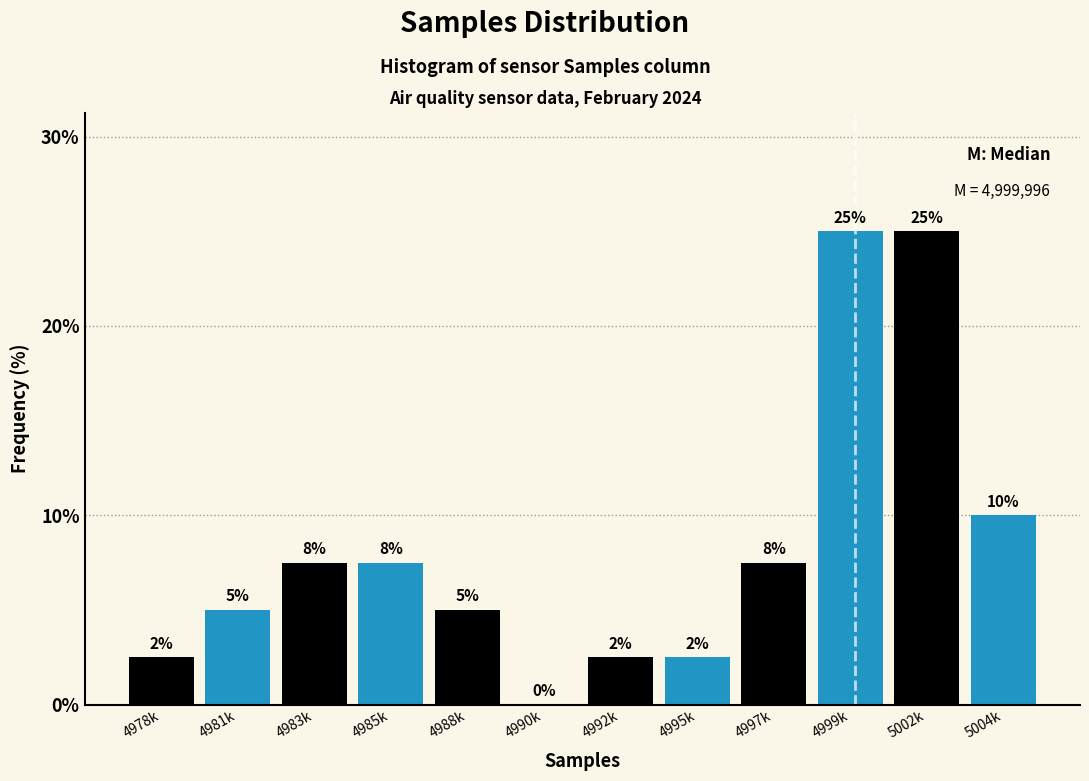

The chart shows a value of 4.3 at 4995k. True or false?

False